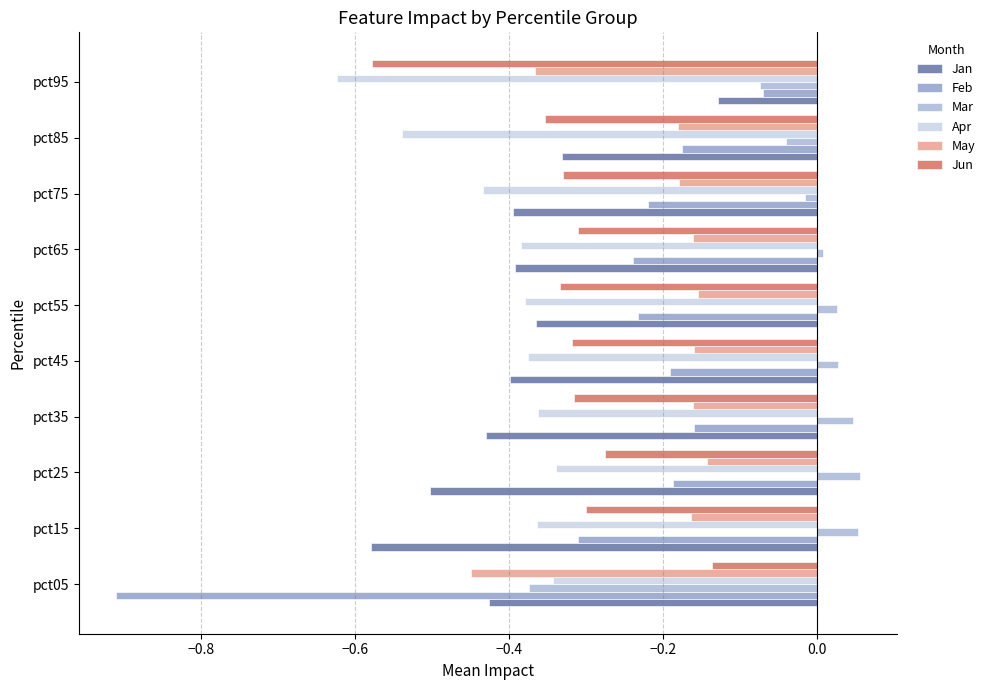

Which category has the lowest value in the Apr series?

pct95